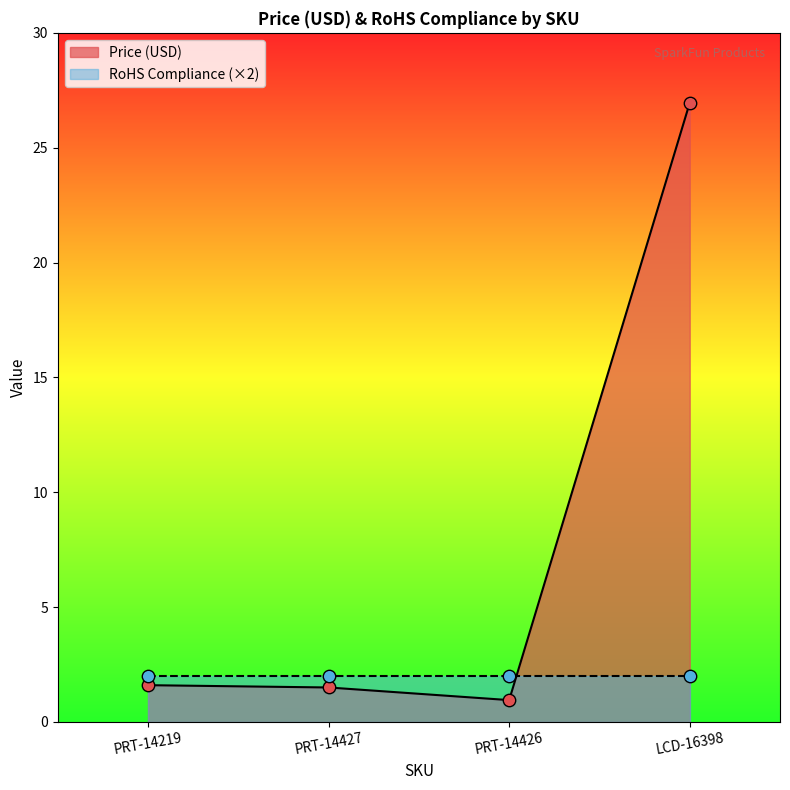

Which has a higher value, PRT-14427 or PRT-14426?

PRT-14427